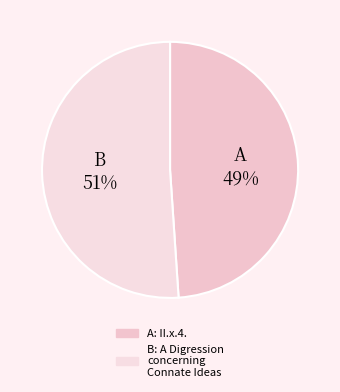

How many segments does this pie chart have?

2